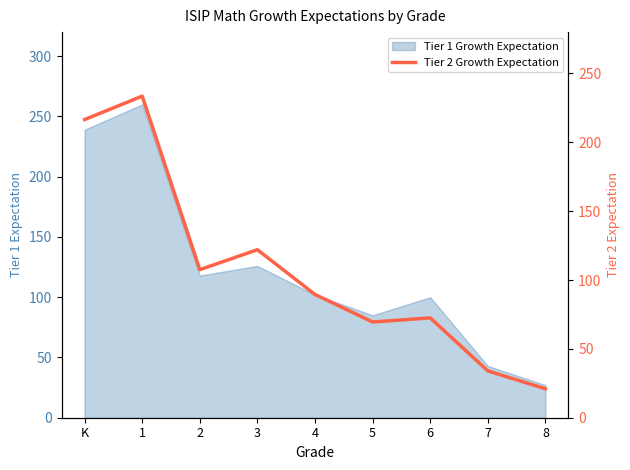

At which category does the data reach its first local peak?

1